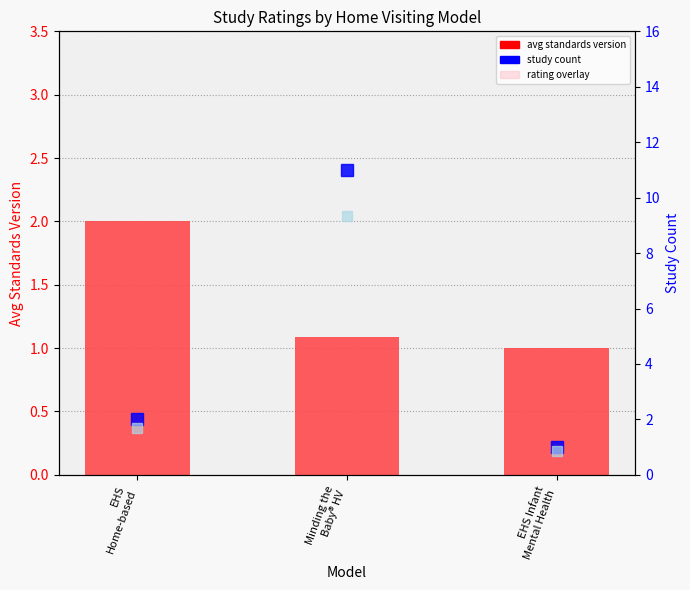

At how many categories does at least one series exceed 9?

1